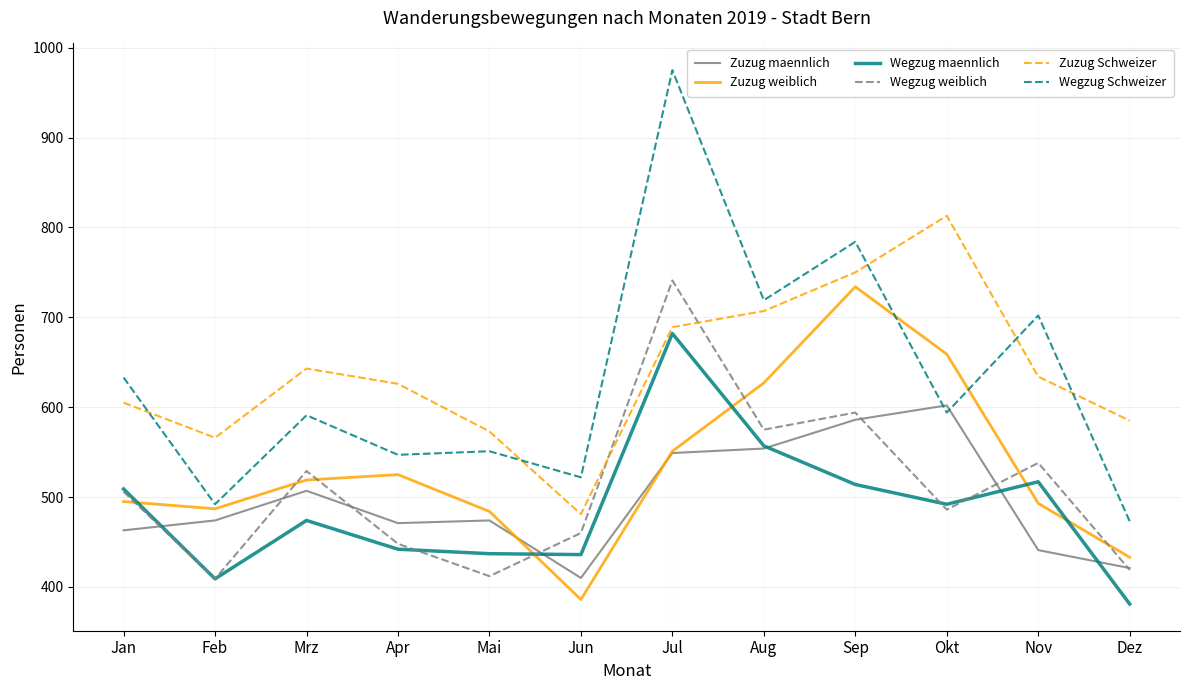

Is it true that Wegzug Schweizer equals 157 at Dez?

False